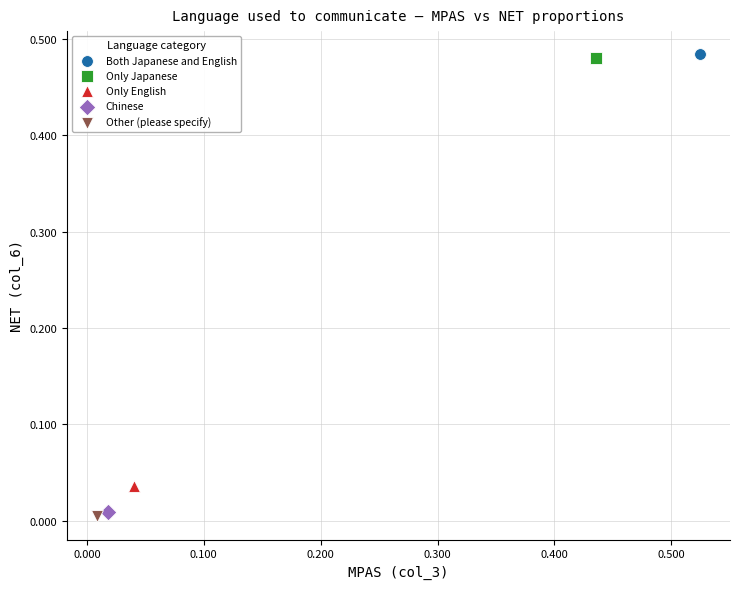

What are all the series names shown in the legend?

Both Japanese and English, Only Japanese, Only English, Chinese, Other (please specify)